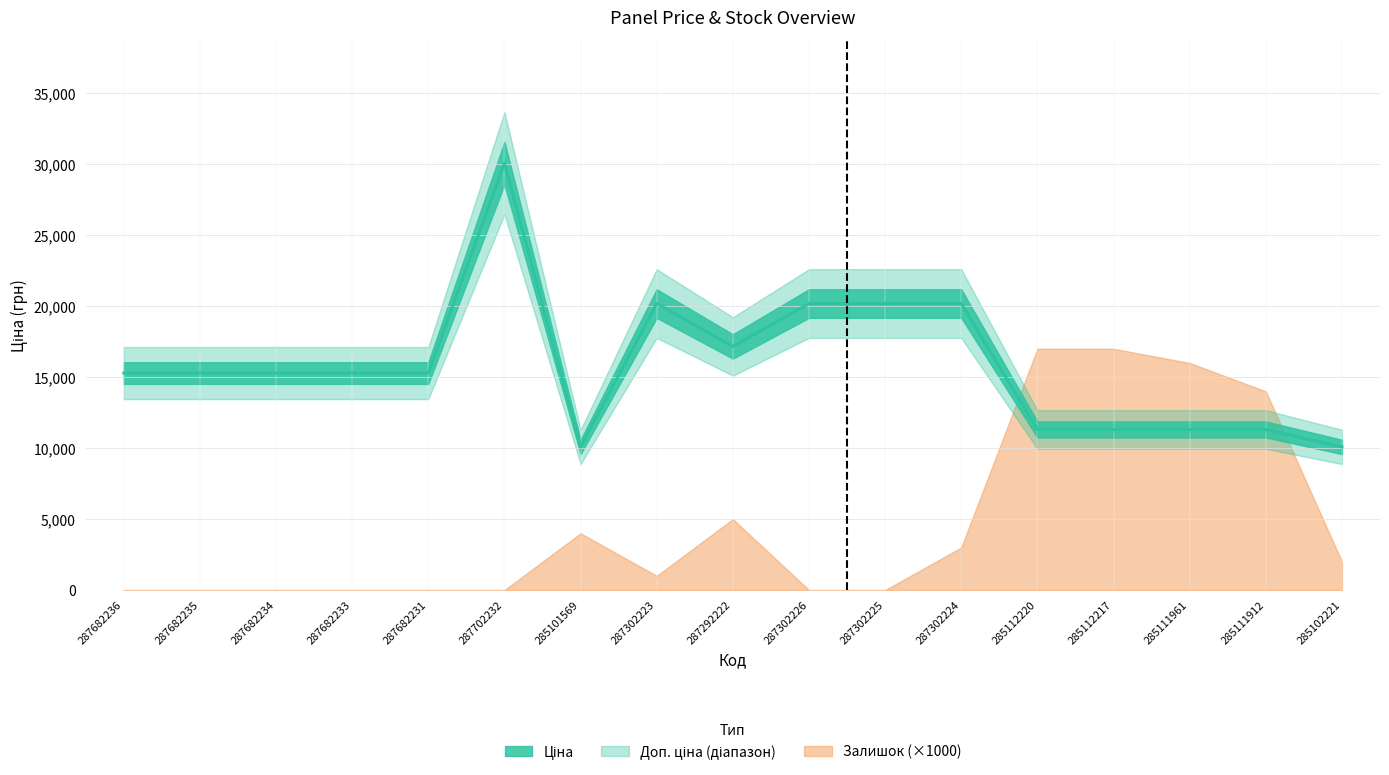

What is the difference between the maximum and second lowest values in the Доп. ціна (центр) series?

19992.0